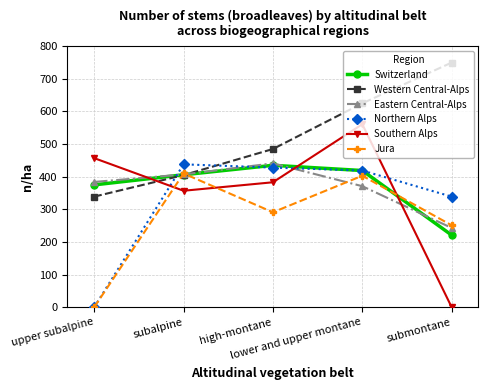

At which category does the chart reach its peak across all series?

submontane